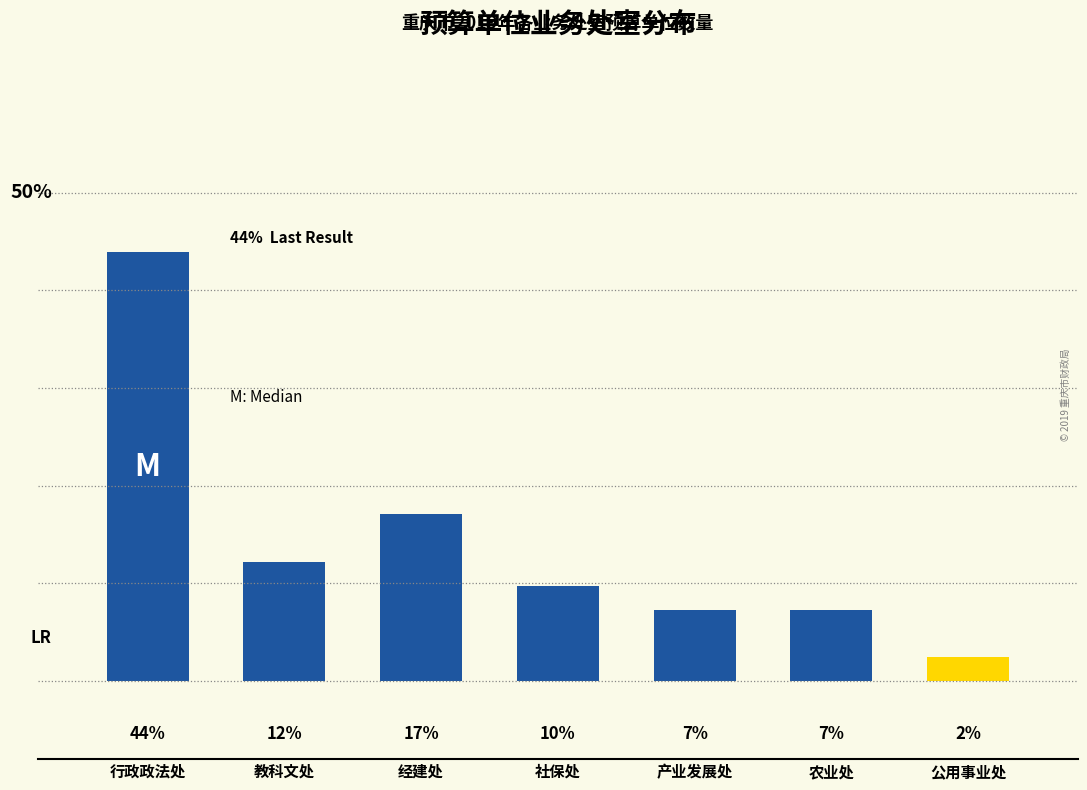

Are the bars horizontal?

No